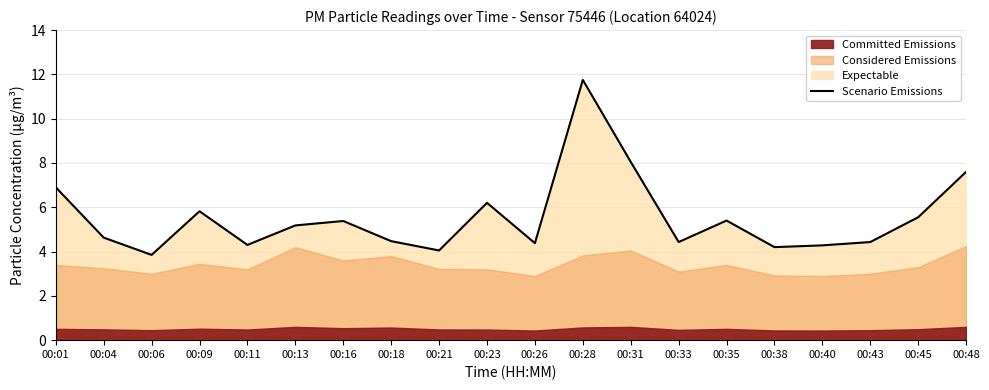

List the labels in order of value, largest first.

00:28, 00:31, 00:48, 00:01, 00:23, 00:09, 00:45, 00:35, 00:16, 00:13, 00:04, 00:18, 00:33, 00:43, 00:26, 00:11, 00:40, 00:38, 00:21, 00:06